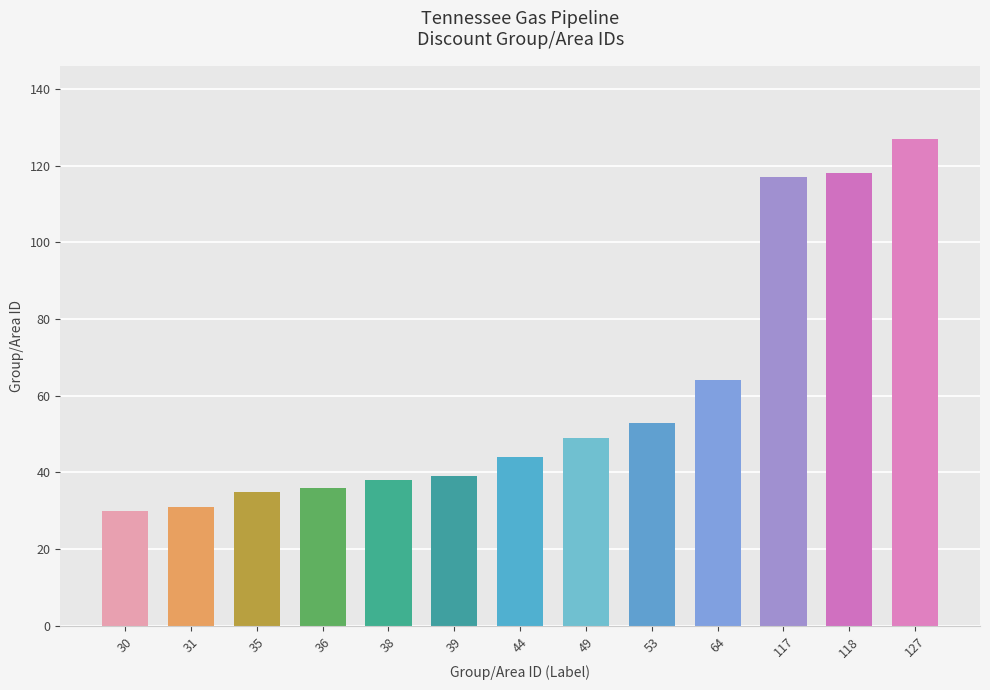

What is the difference between the second highest and minimum values?

88